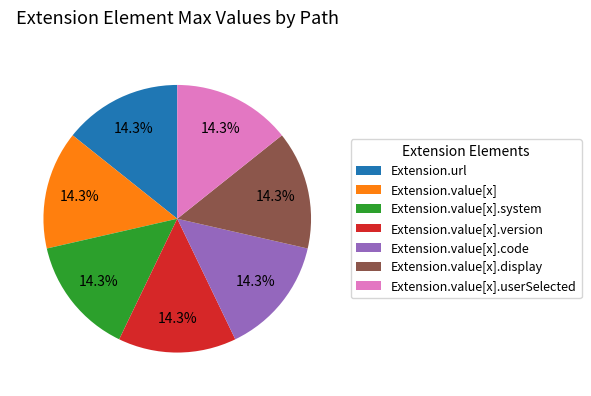

What percentage is NOT represented by Extension.url?

85.7%